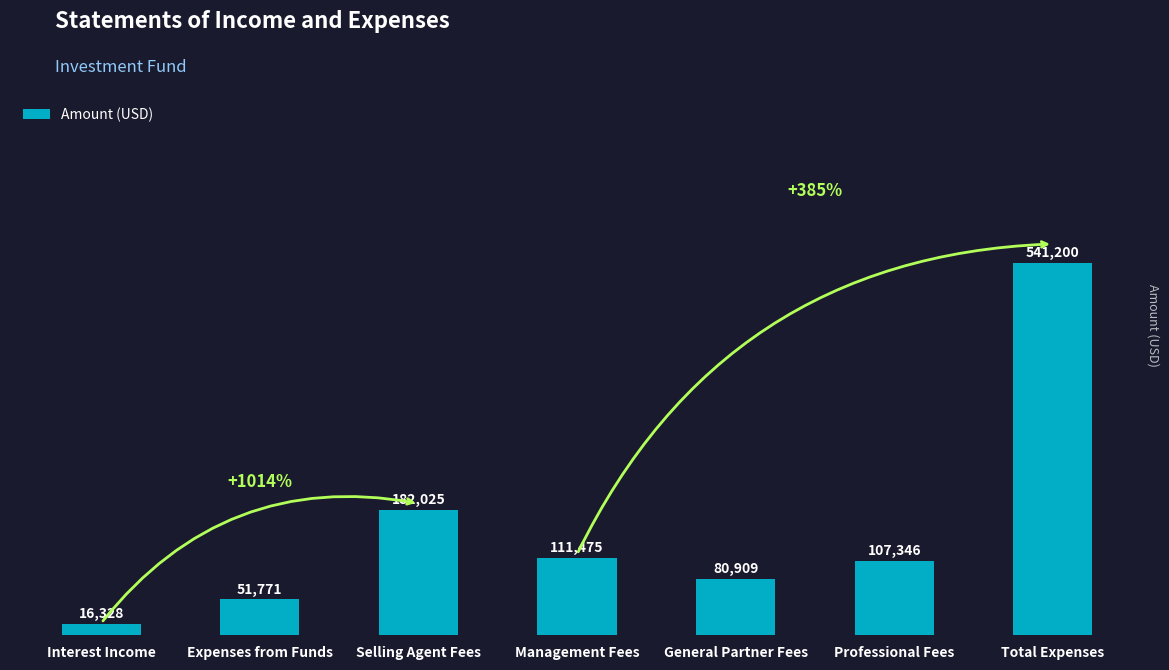

Reading right to left, list all the values displayed in this chart.

541200	107346	80909	111475	182025	51771	16328